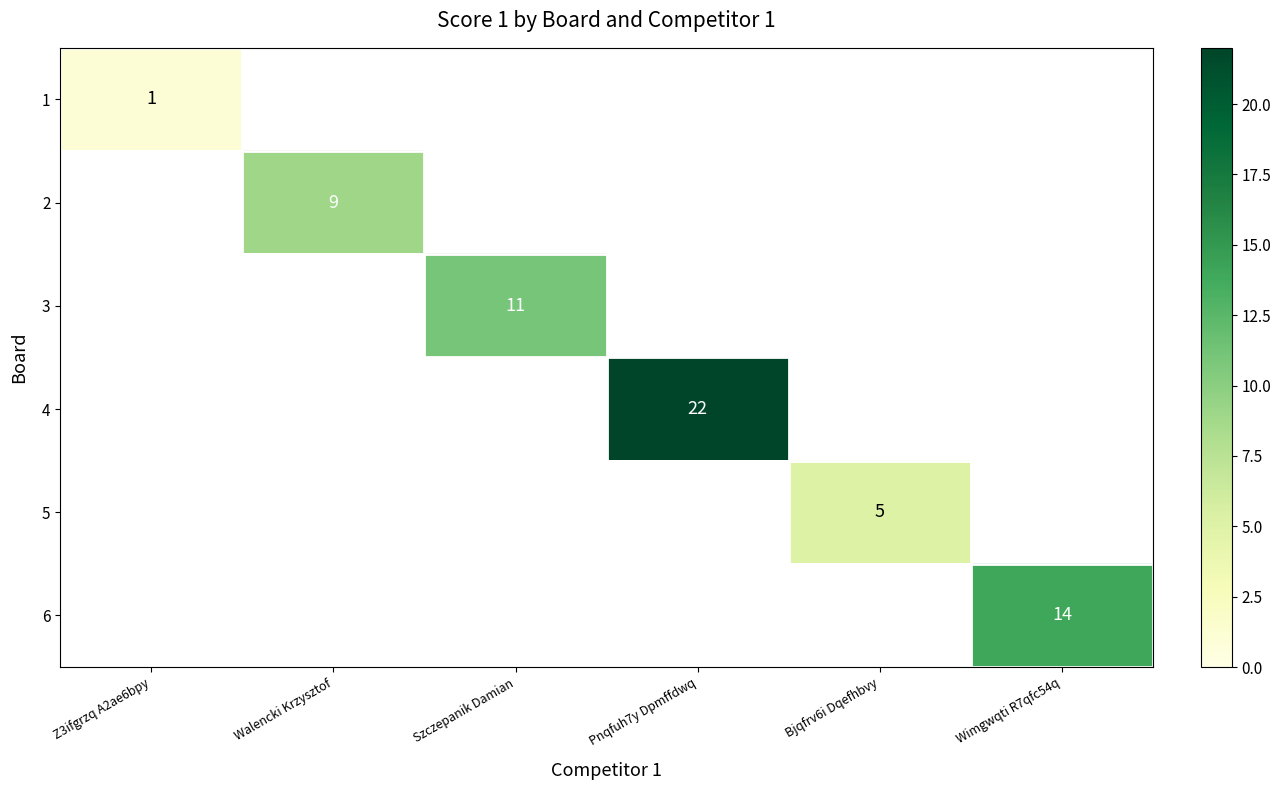

True or false: 4 has a value of 22 at Pnqfuh7y Dpmffdwq.

True